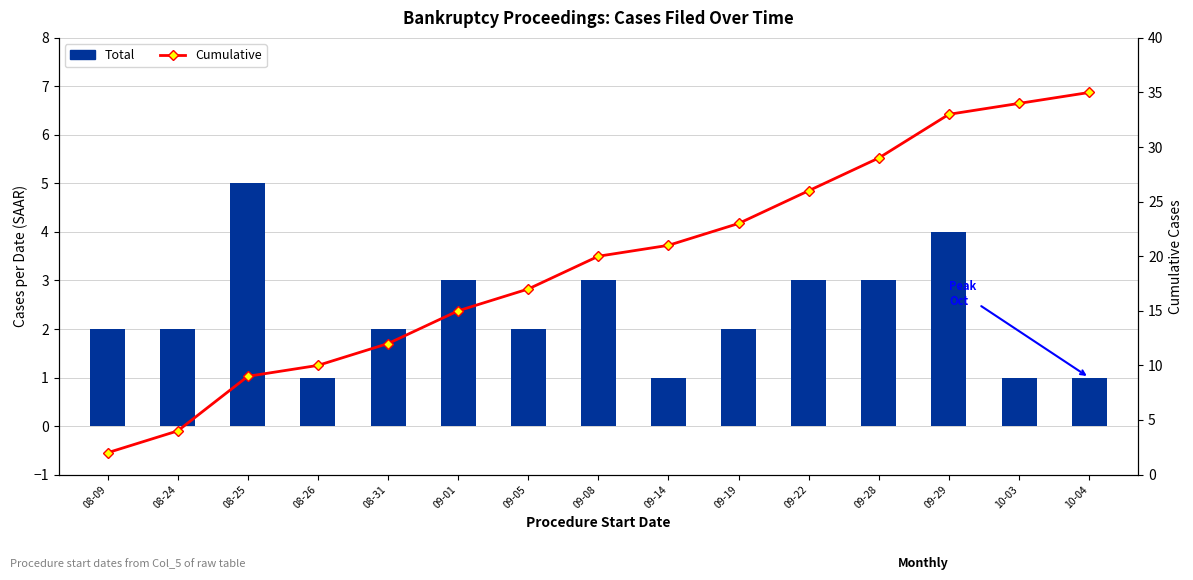

List the series in order of their overall mean, highest first.

Cumulative, Total